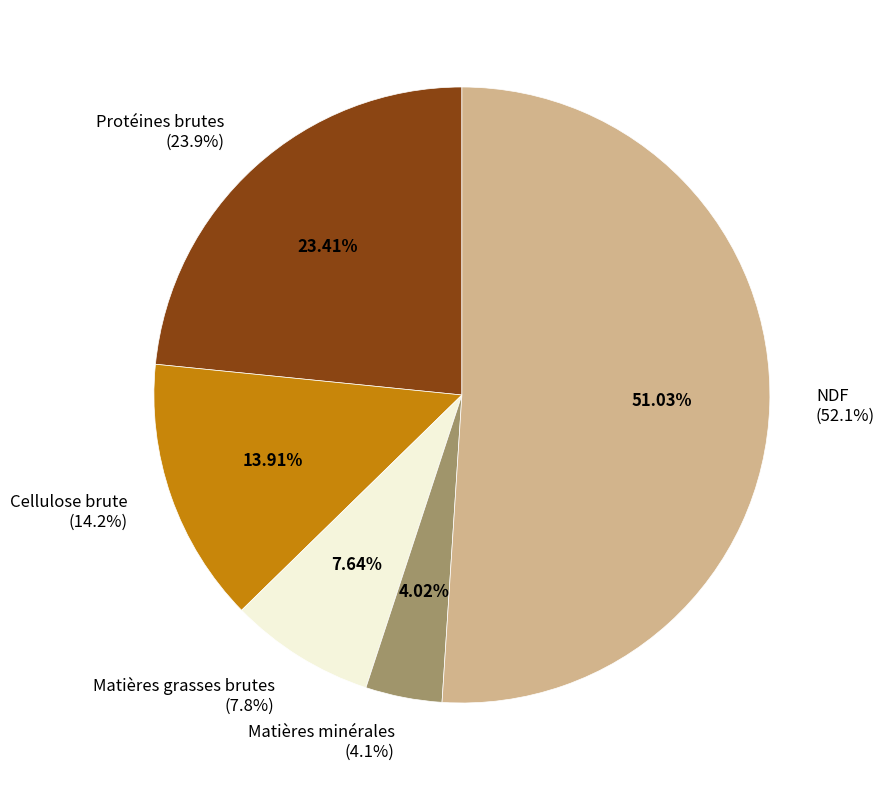

Which category has the biggest portion of the pie?

NDF
(52.1%)